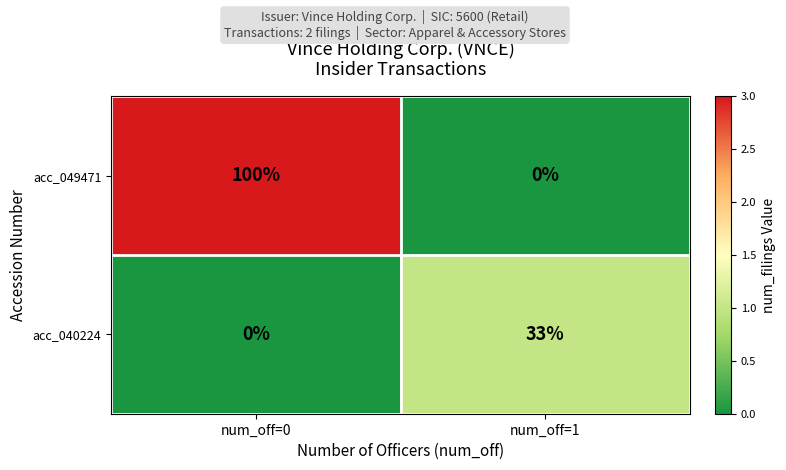

What is the approximate value of acc_049471 at num_off=0?

100